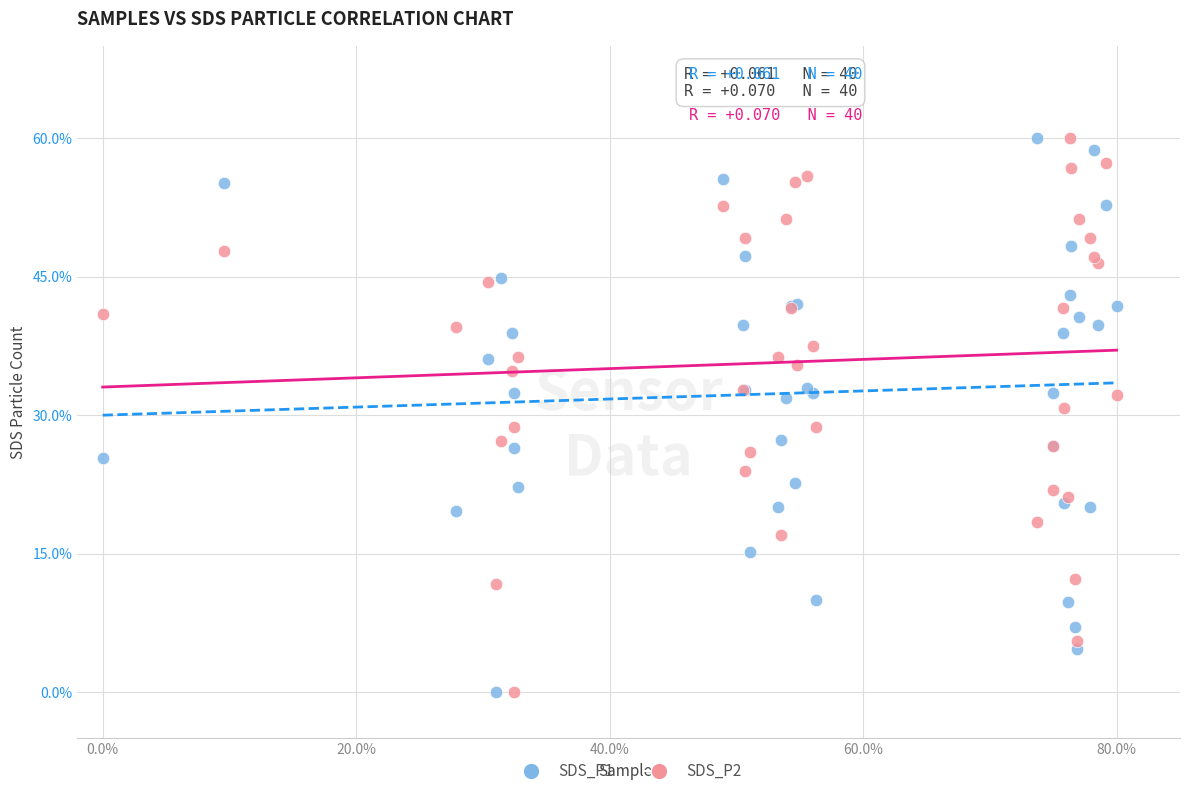

What is the X range (max minus min) for the scatter plot?

80.0